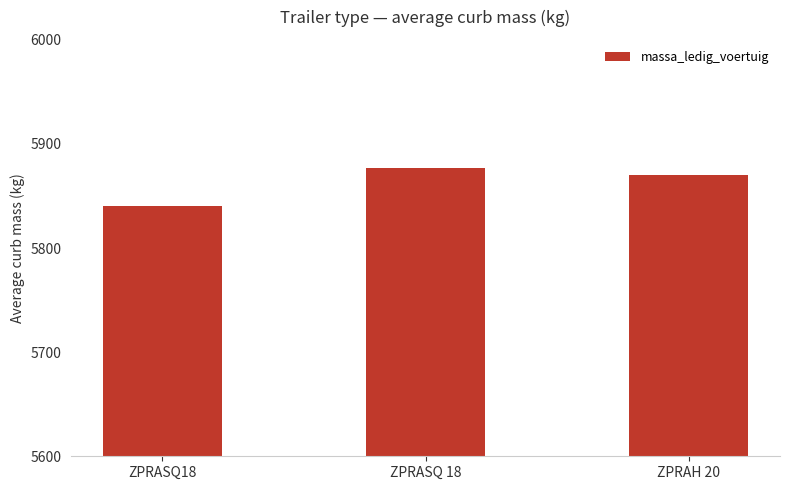

Reading left to right, extract all data points from this chart.

ZPRASQ18=5840	ZPRASQ 18=5877	ZPRAH 20=5870